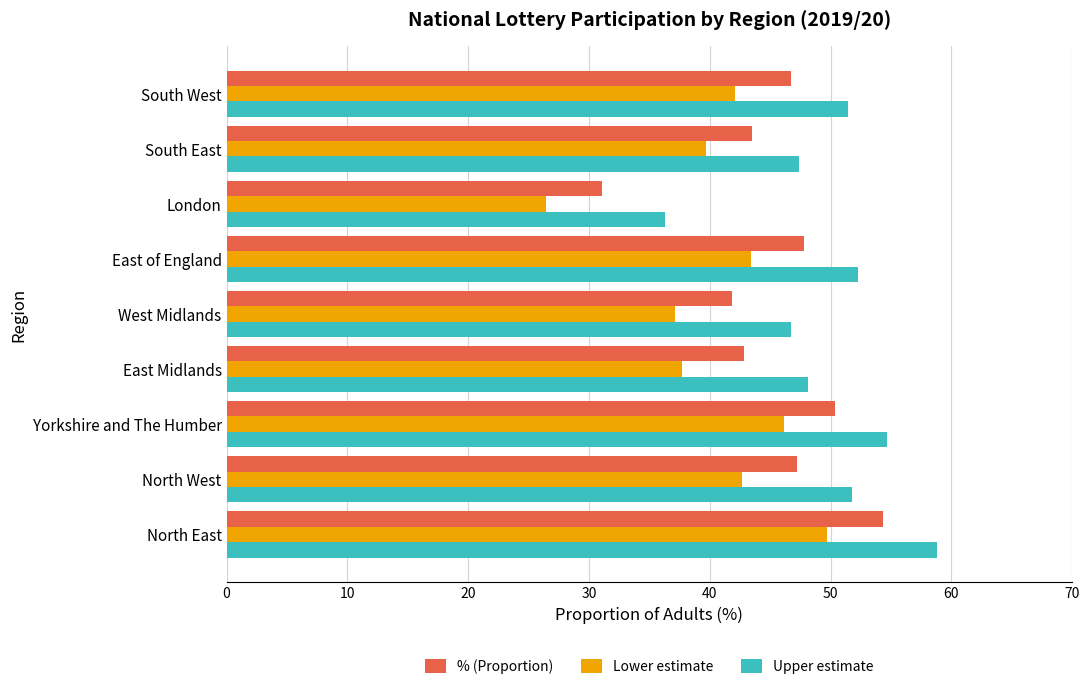

True or false: % (Proportion) has a value of 67.2 at Yorkshire and The Humber.

False